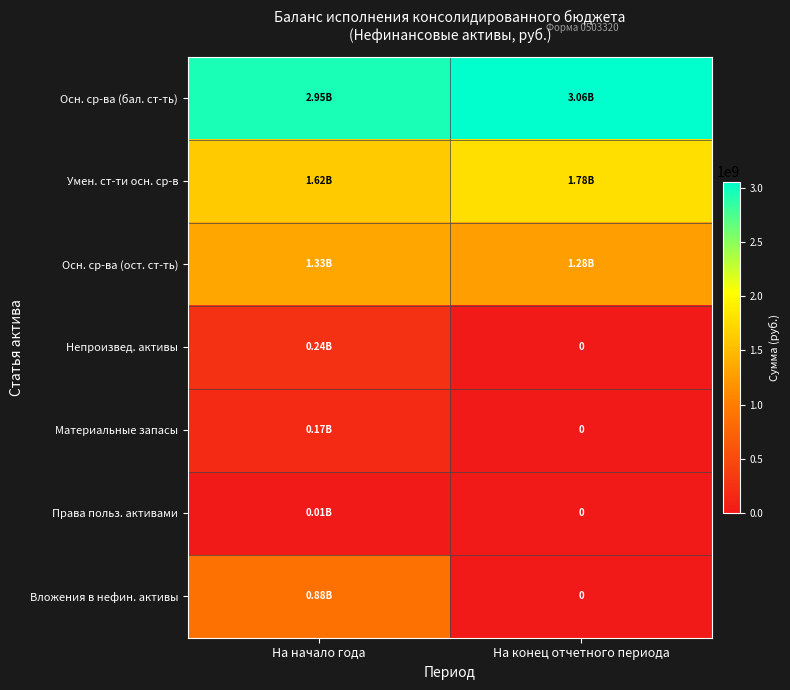

Which series has the largest range (max minus min)?

Вложения в нефин. активы